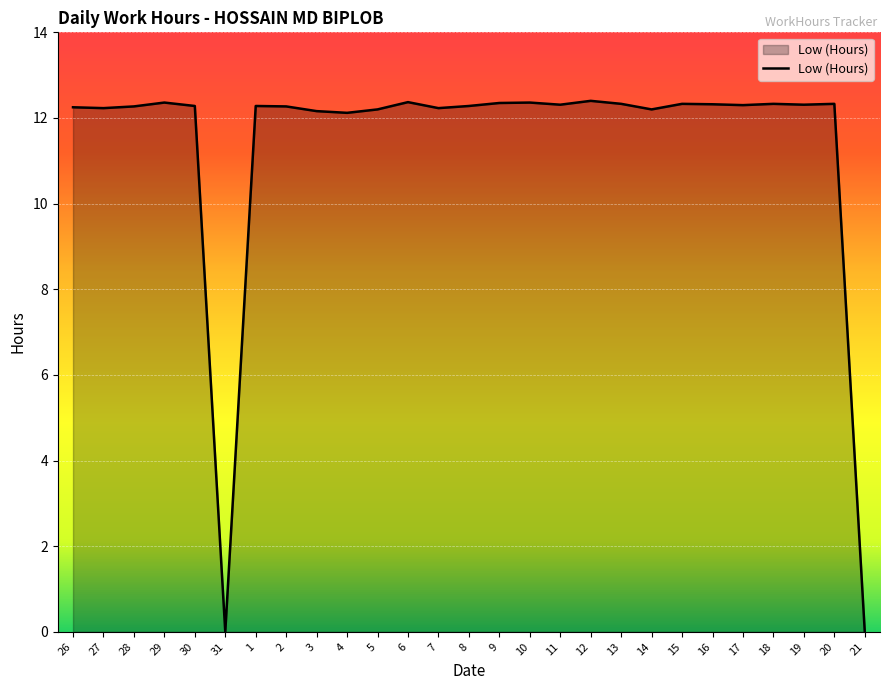

What is the greatest value displayed?

12.4